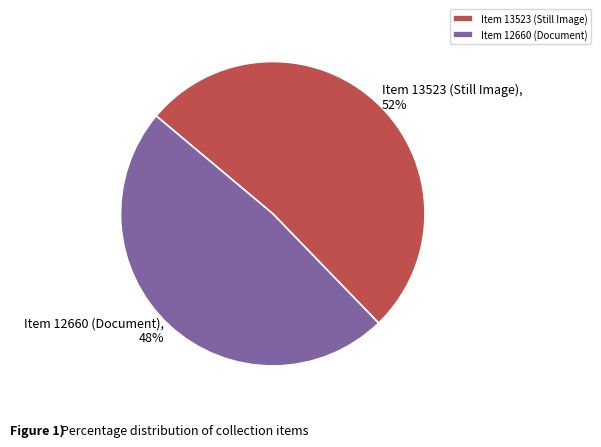

Do Item 13523 (Still Image) and Item 12660 (Document) together represent more than half of the pie?

Yes